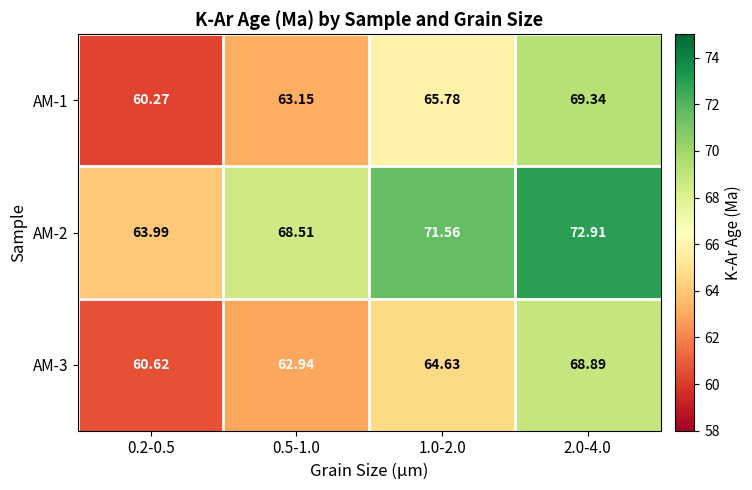

Which series changed the most between 0.5-1.0 and 2.0-4.0?

AM-1